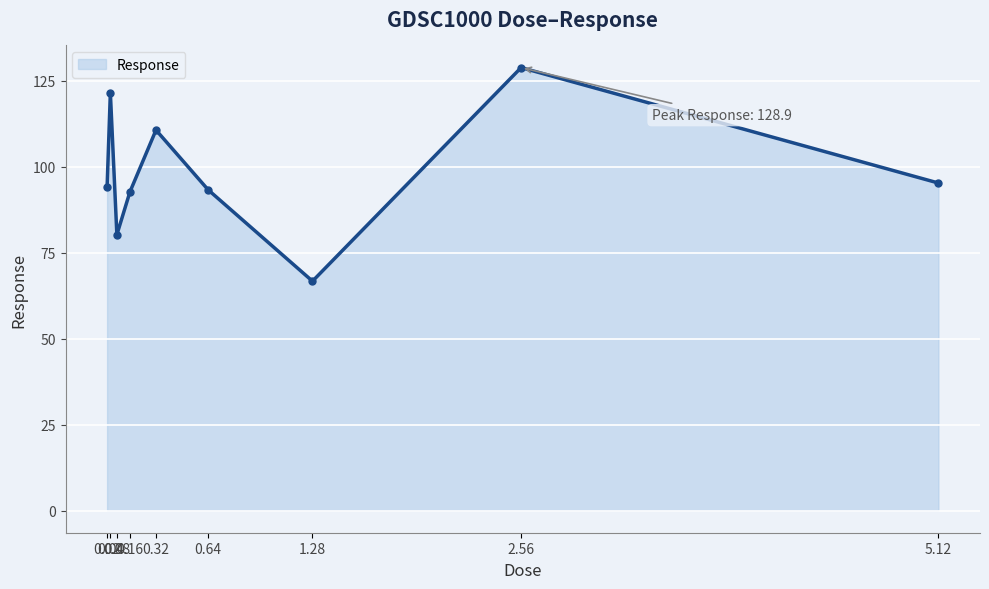

How many points are lower than both their immediate neighbors (excluding endpoints)?

2